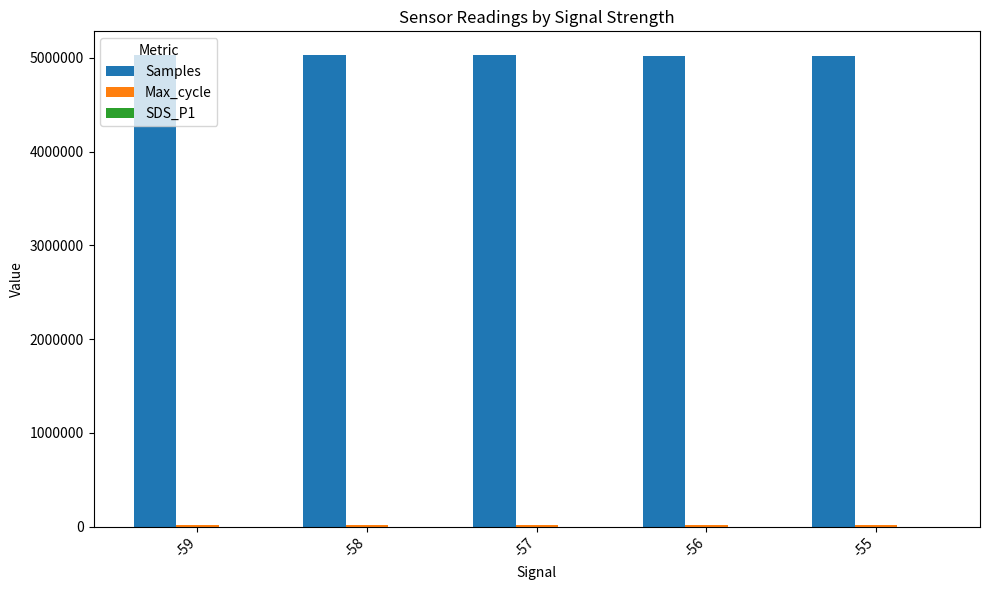

What is the maximum value shown in the chart?

5030469.0